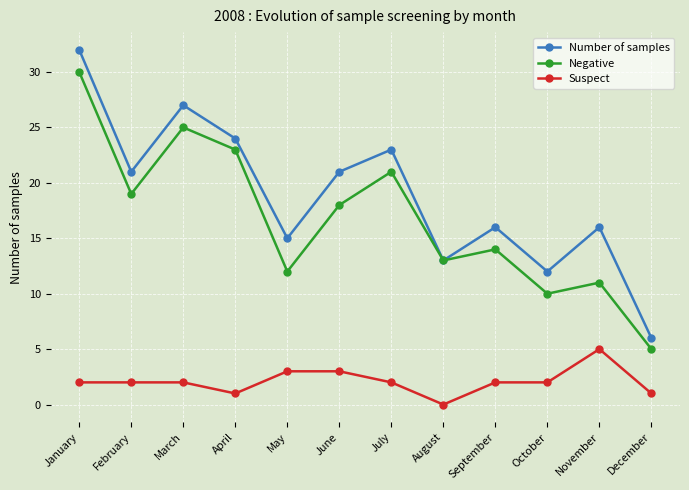

At which category does the chart reach its minimum across all series?

August